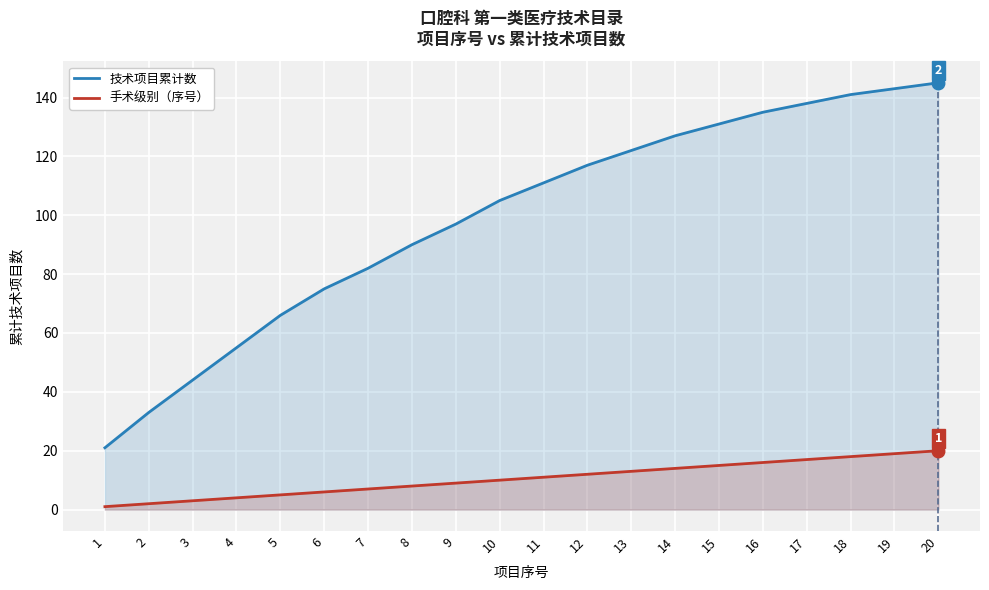

What is the sum of the 手术级别（序号） values at 1 and 11?

12